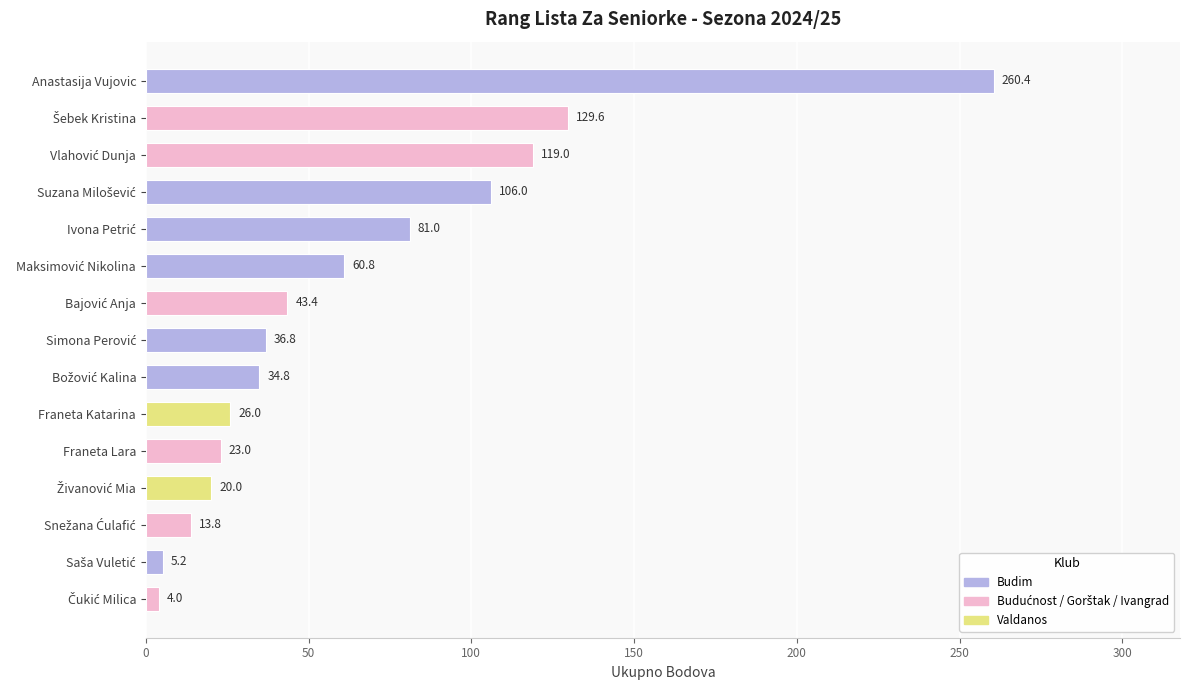

What is the minimum value shown in the chart?

4.0